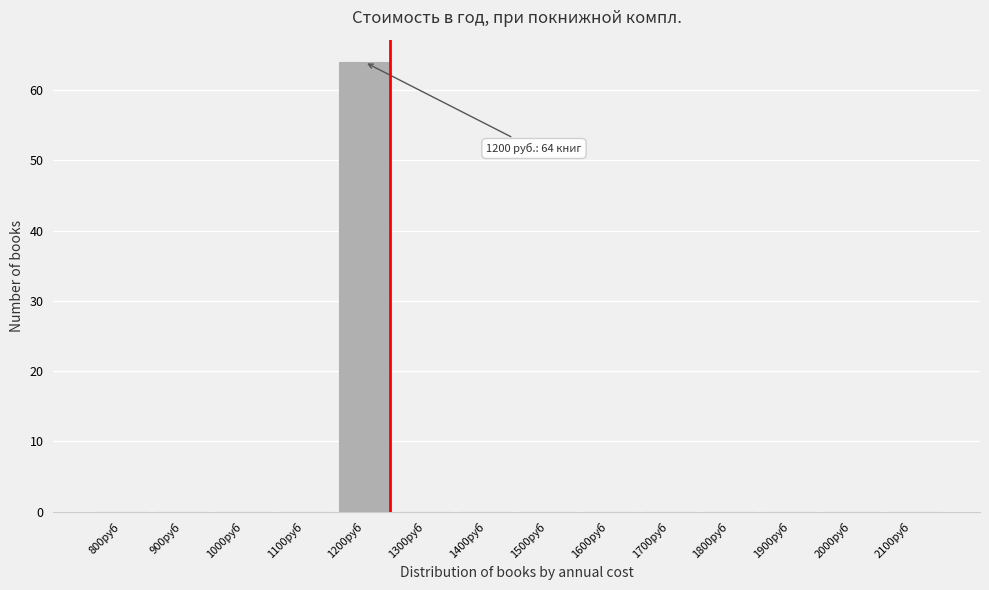

Reading right to left, extract all data points from this chart.

2100руб=0	2000руб=0	1900руб=0	1800руб=0	1700руб=0	1600руб=0	1500руб=0	1400руб=0	1300руб=0	1200руб=64	1100руб=0	1000руб=0	900руб=0	800руб=0